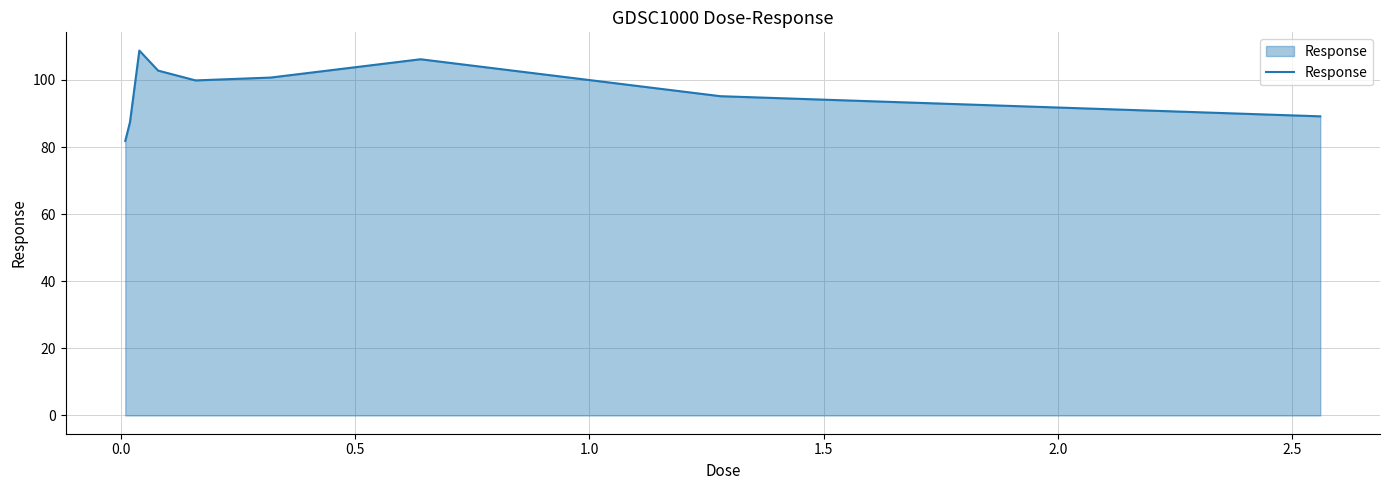

Reading left to right, extract all data points from this chart.

81.8	87.4	108.8	102.8	99.9	100.7	106.2	95.2	89.2